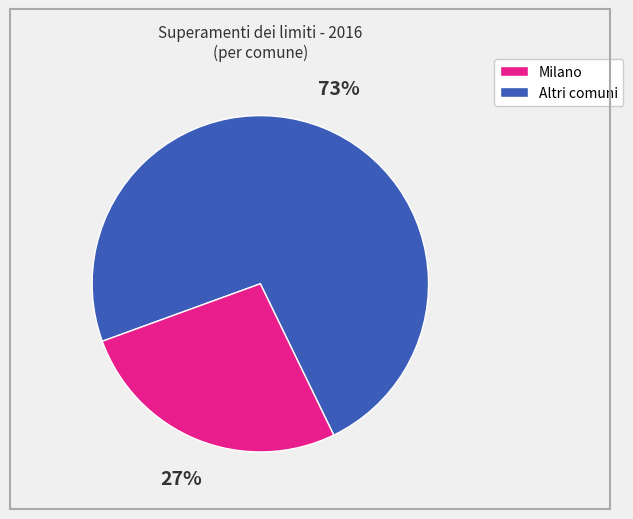

Does any single category account for the majority?

Yes